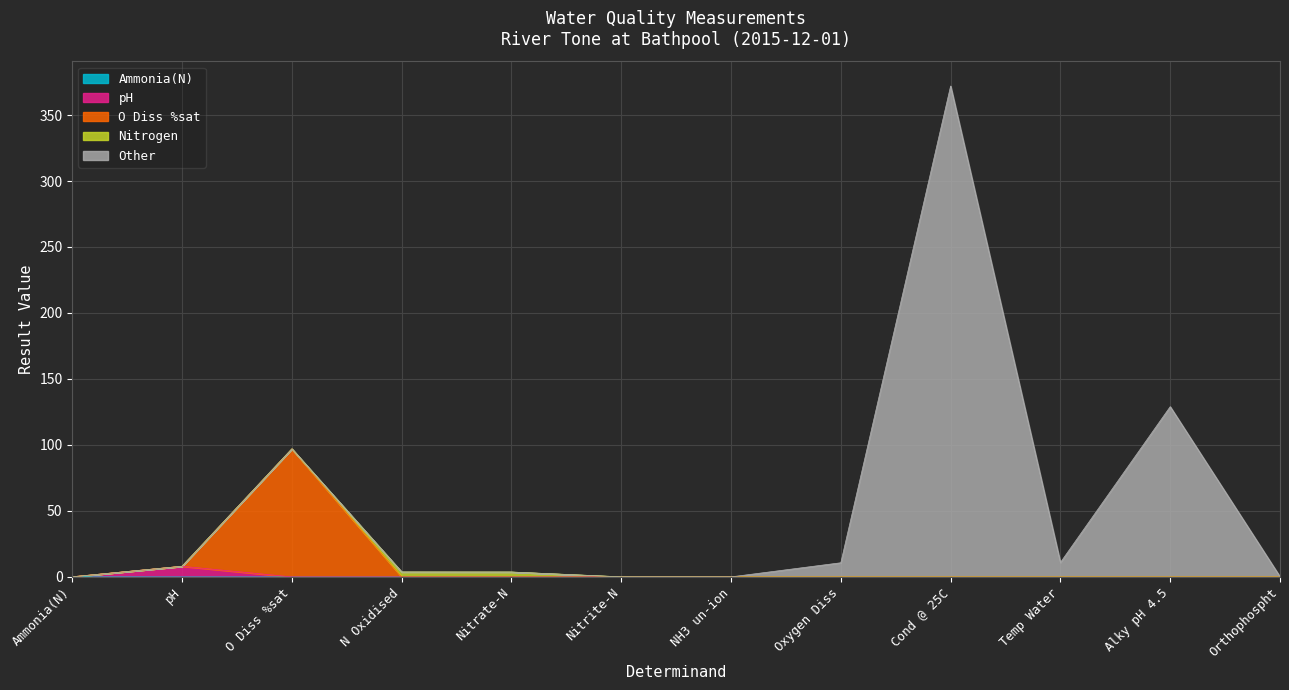

At which category is the sum across all series the highest?

Cond @ 25C